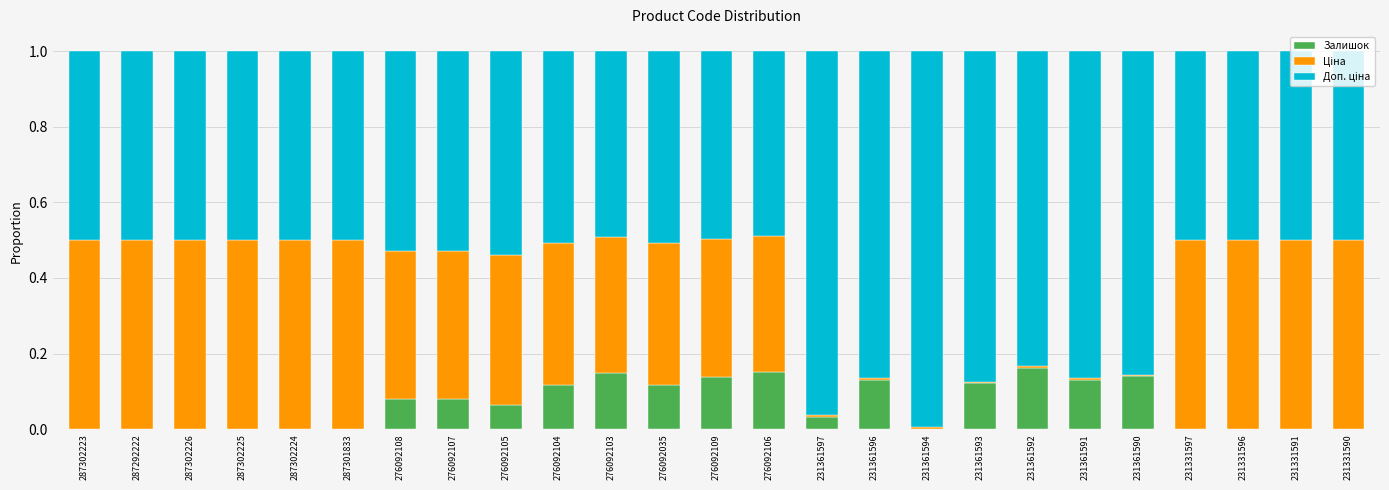

True or false: Залишок has a value of 0.0 at 231361594.

True